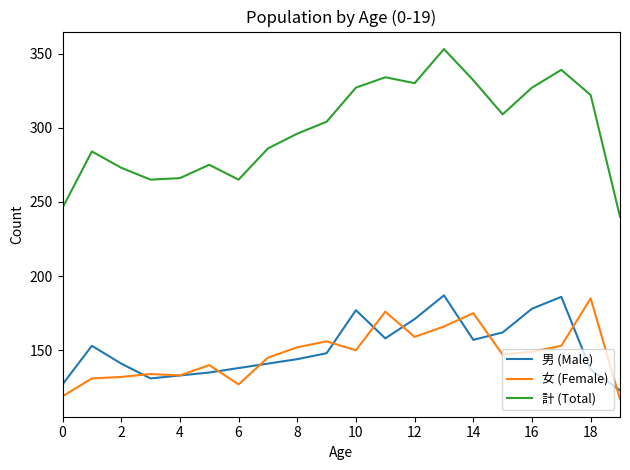

Which series has the largest range (max minus min)?

計 (Total)